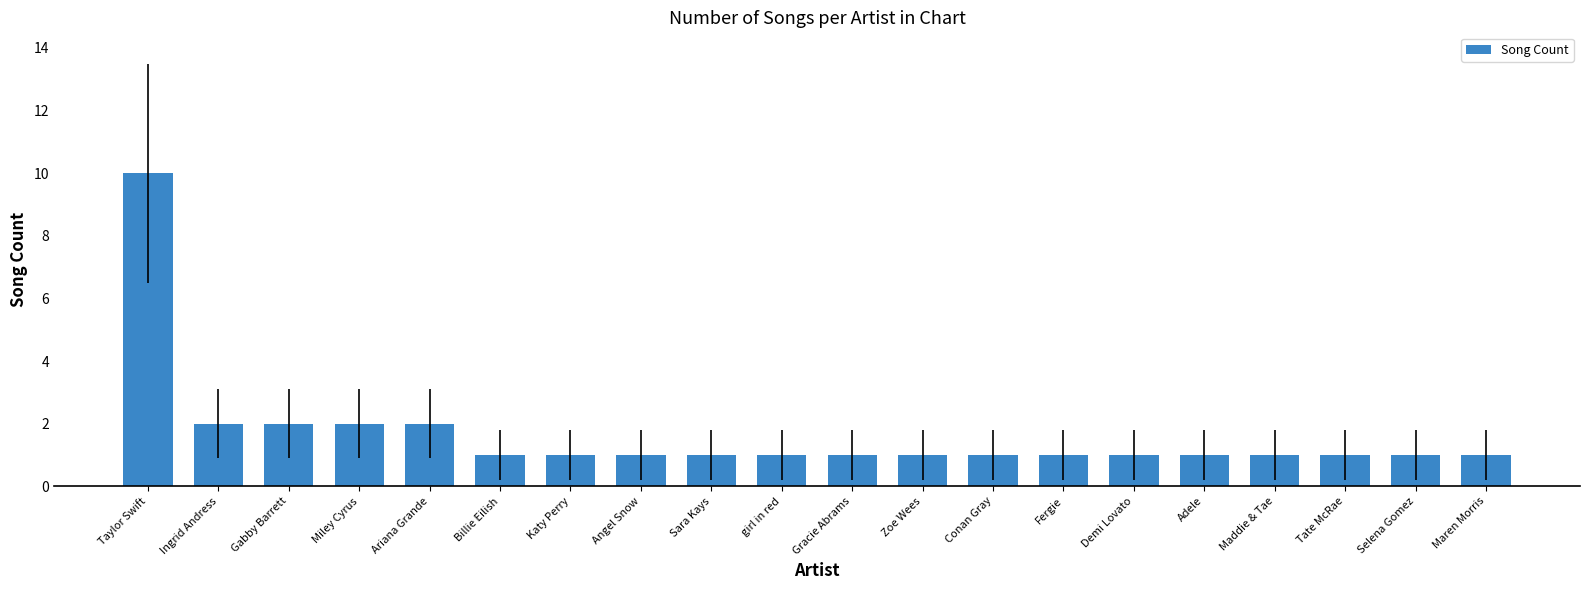

True or false: the data shows 1 at Zoe Wees.

True